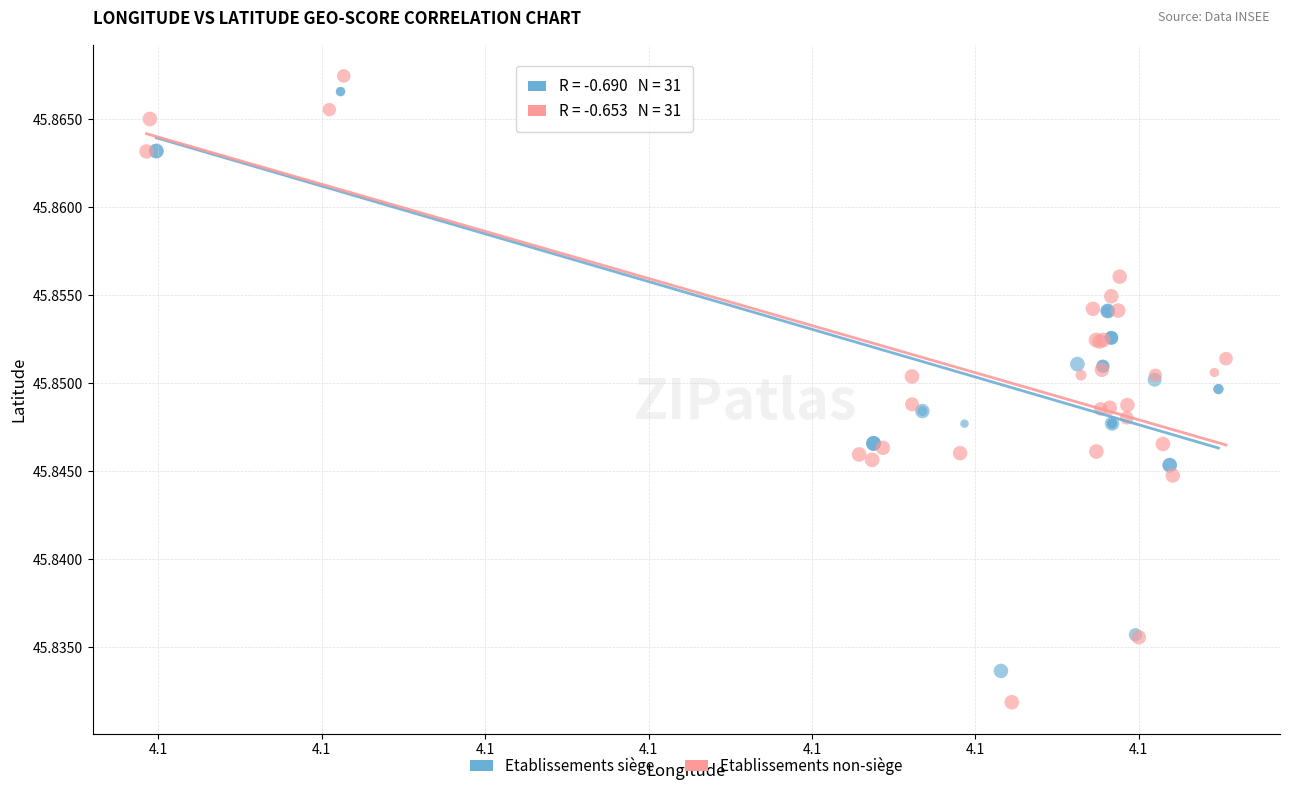

What are all the series names shown in the legend?

Etablissements siège, Etablissements non-siège